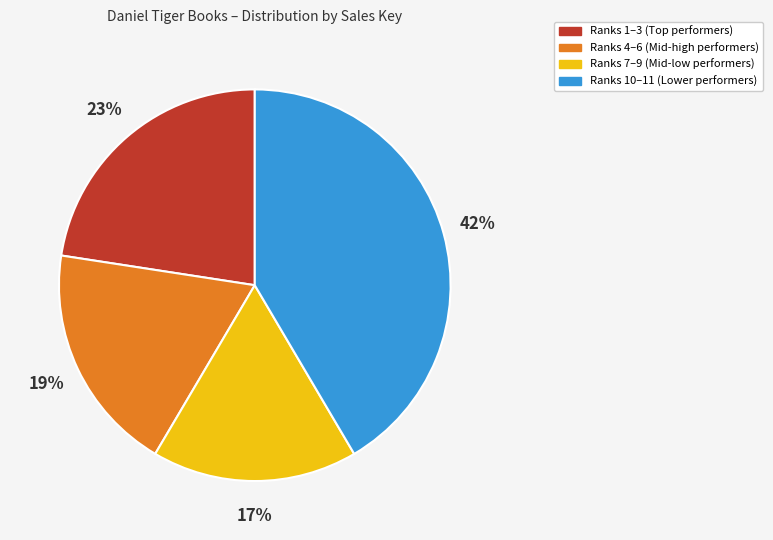

Does any single category account for the majority?

No